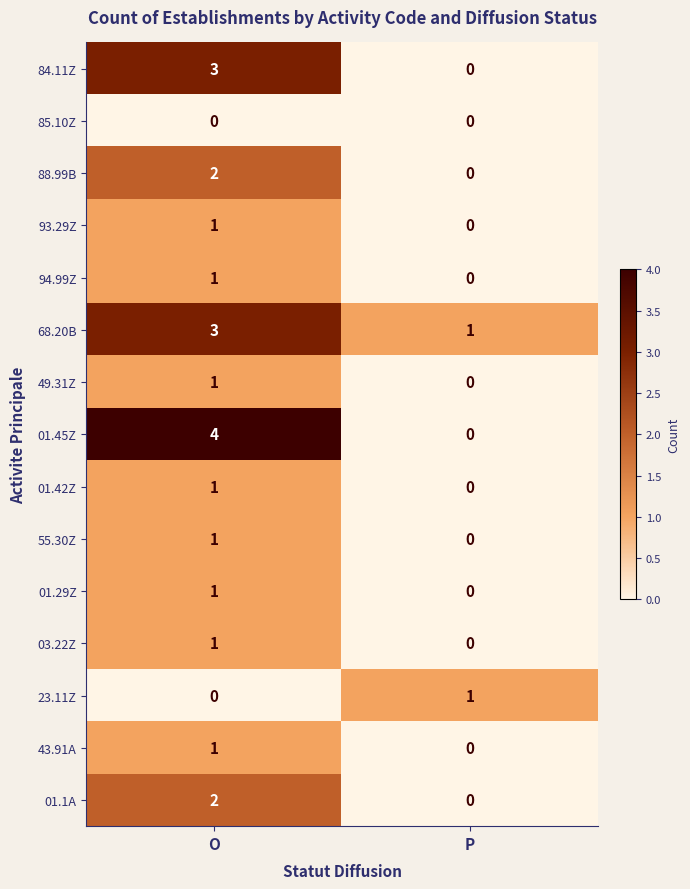

The value of 68.20B at P is 2. True or false?

False